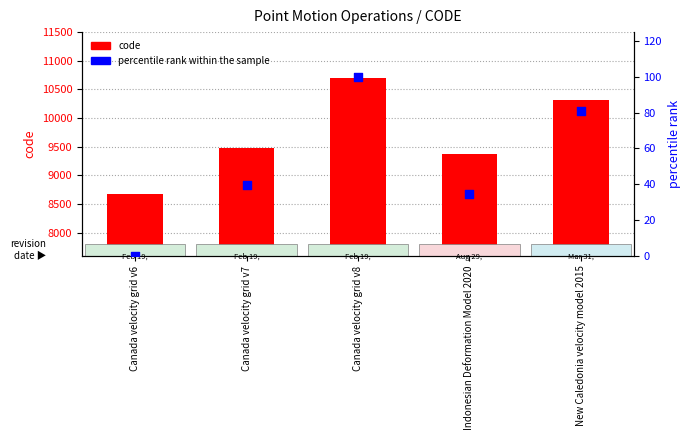

What are all the series names shown in the legend?

code, percentile rank within the sample